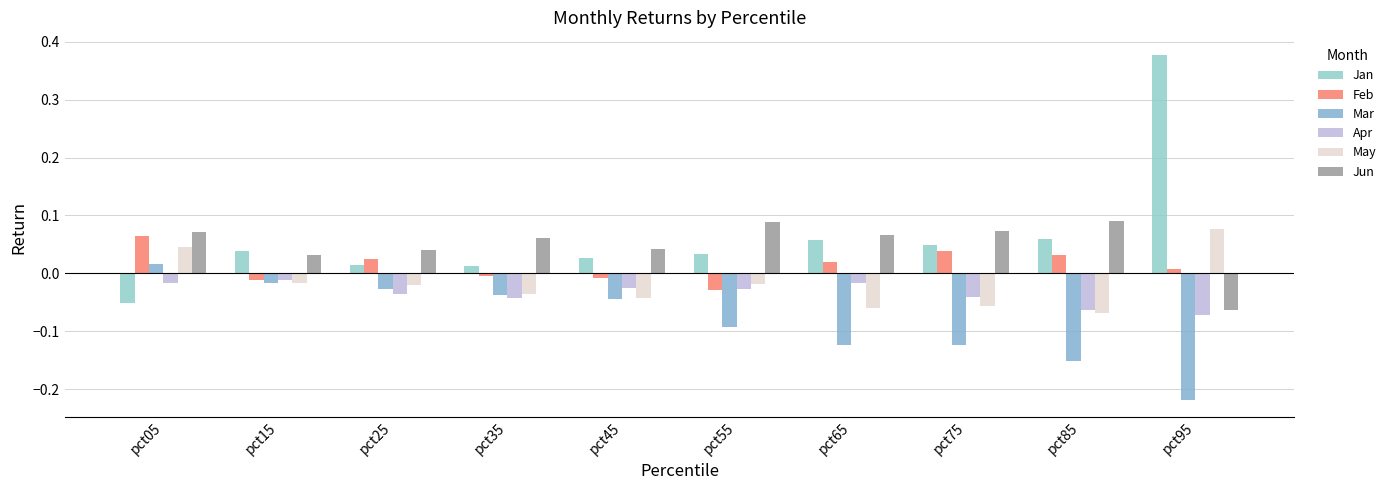

Is it true that Mar equals 0.0 at pct05?

True